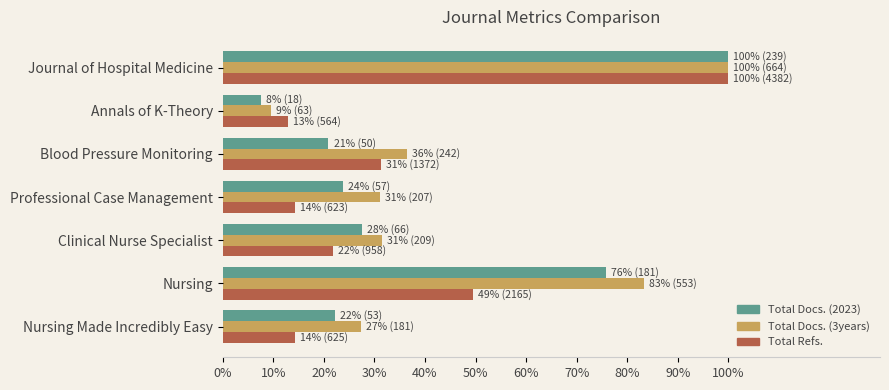

What is the average value of the Total Refs. series?

34.8